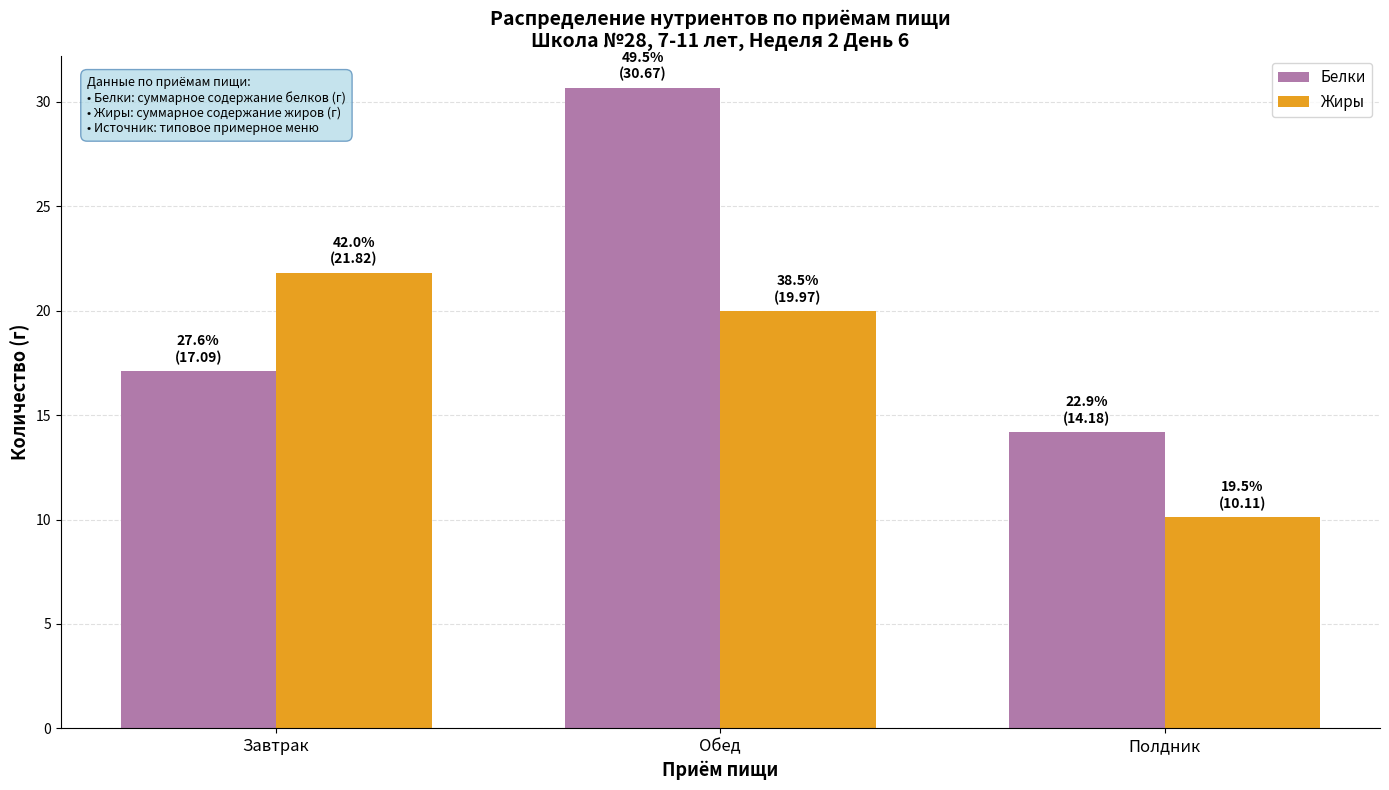

What are all the series names shown in the legend?

Белки, Жиры